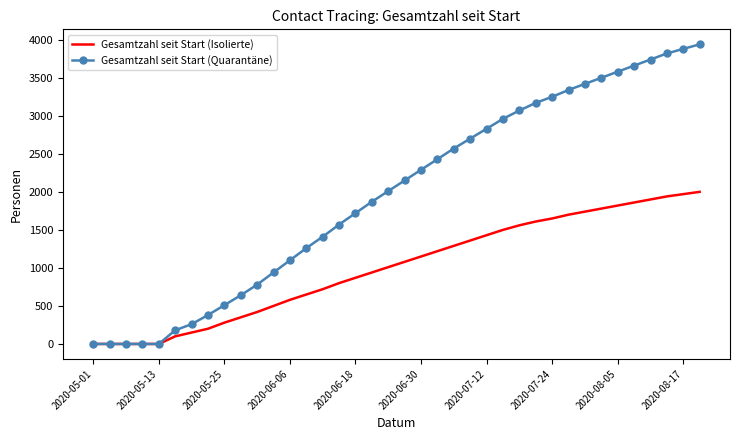

List the series in order of their overall mean, highest first.

Gesamtzahl seit Start (Quarantäne), Gesamtzahl seit Start (Isolierte)